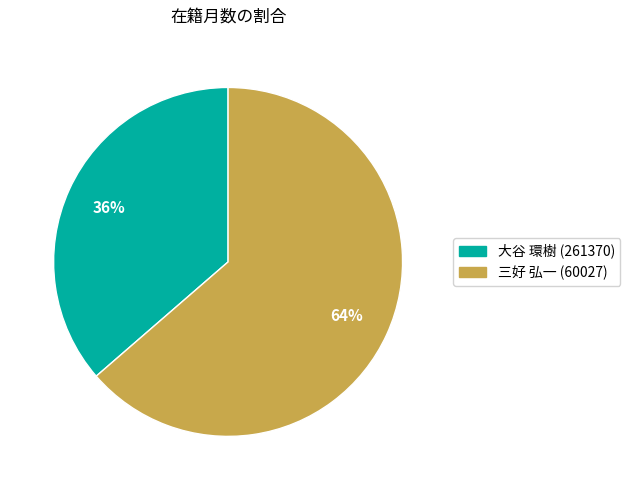

What is the majority slice?

三好 弘一 (60027)